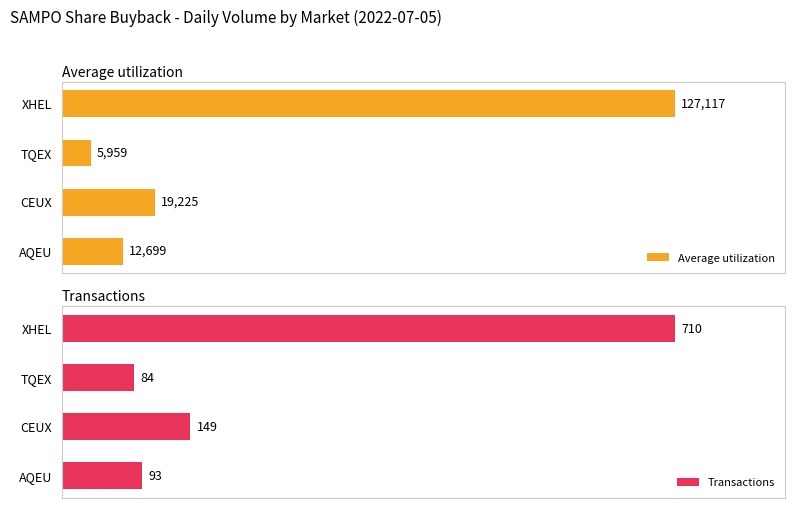

Rank the categories by Average utilization value from lowest to highest.

TQEX, AQEU, CEUX, XHEL